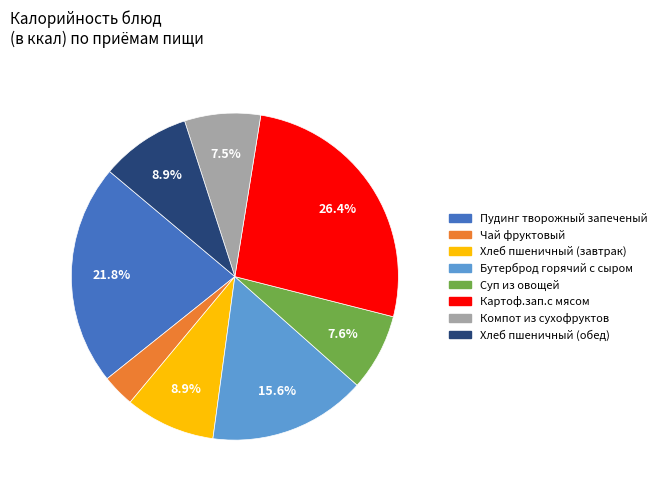

Which category has the biggest portion of the pie?

Картоф.зап.с мясом